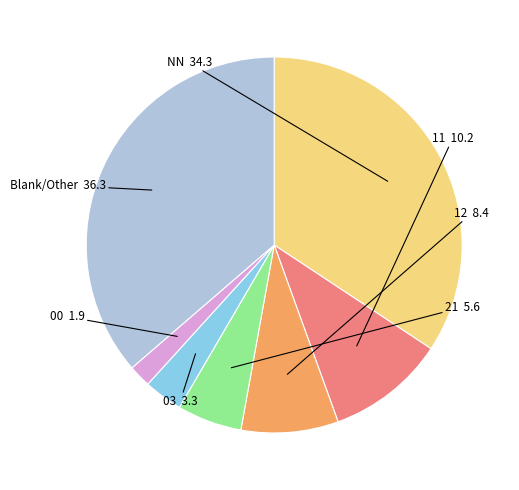

Which has a higher value, Blank/Other or 12?

Blank/Other